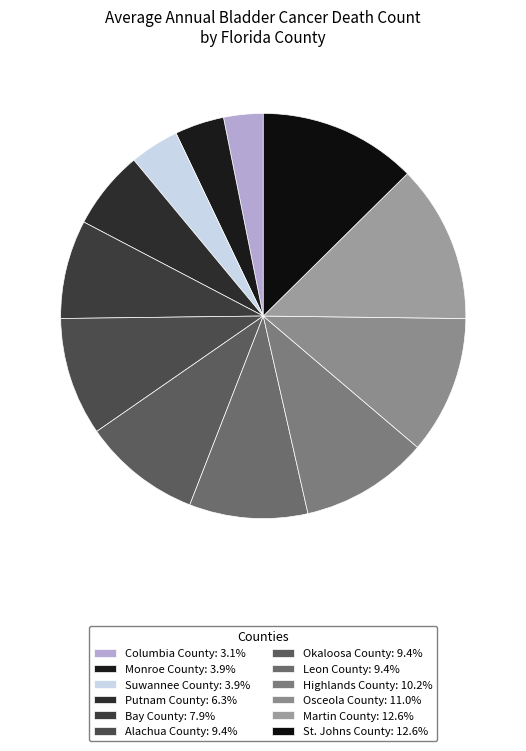

Is Putnam County the majority of the pie?

No